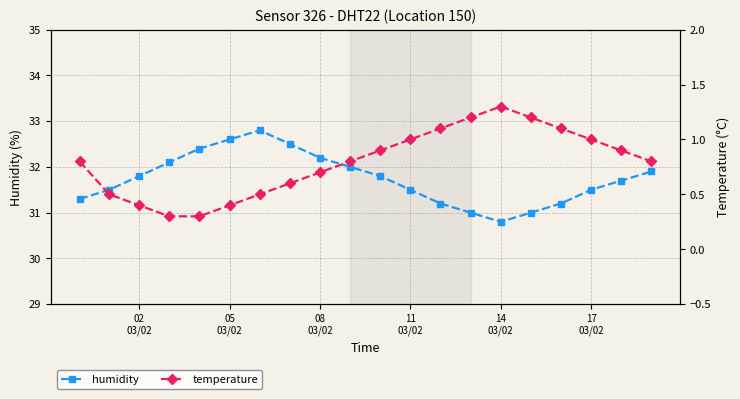

True or false: humidity has more than 1 points higher than both neighbors.

False